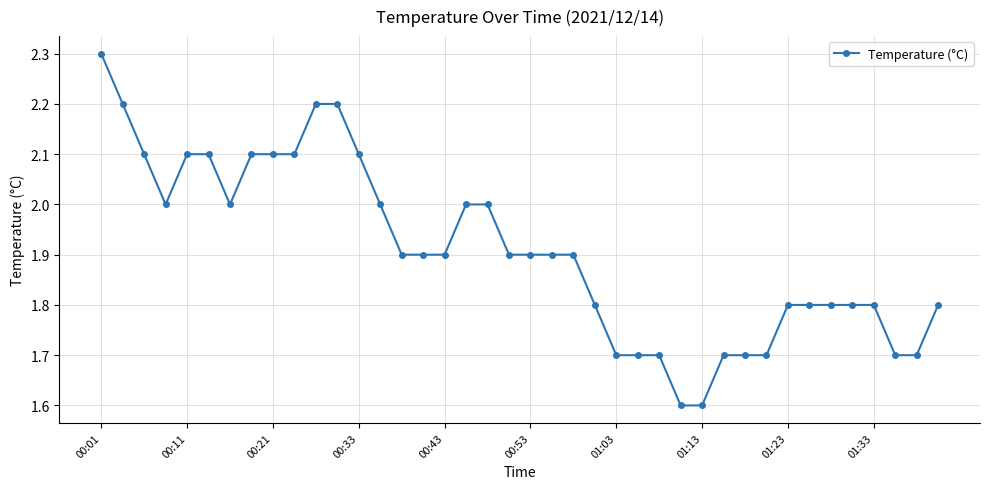

Count the number of categories in the chart.

40